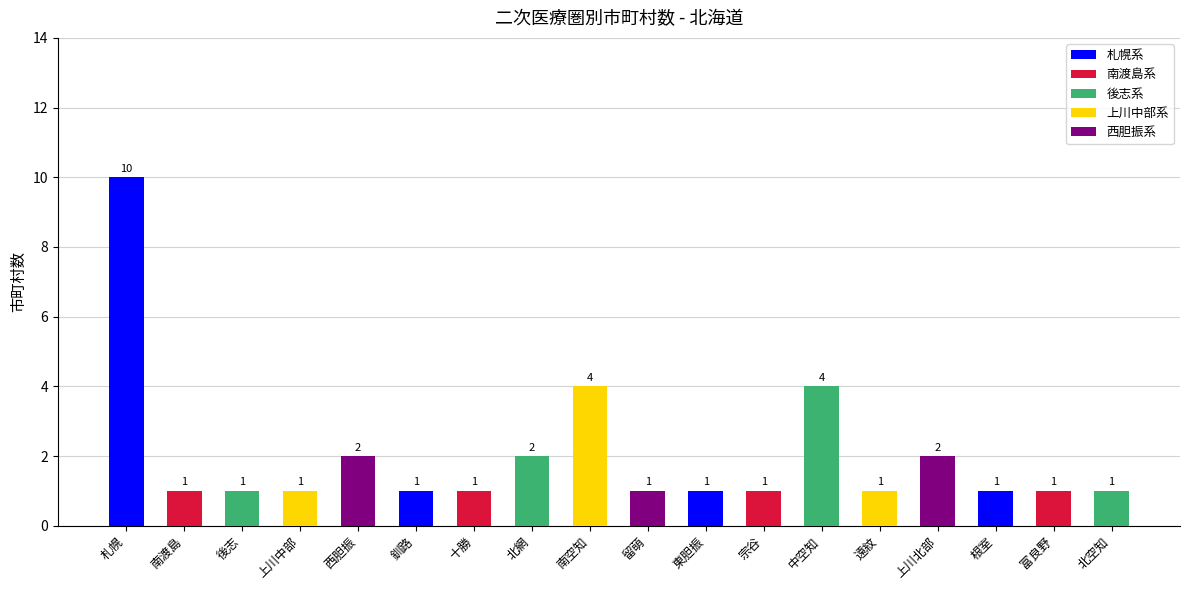

What is the label of the 6th bar from the left?

釧路